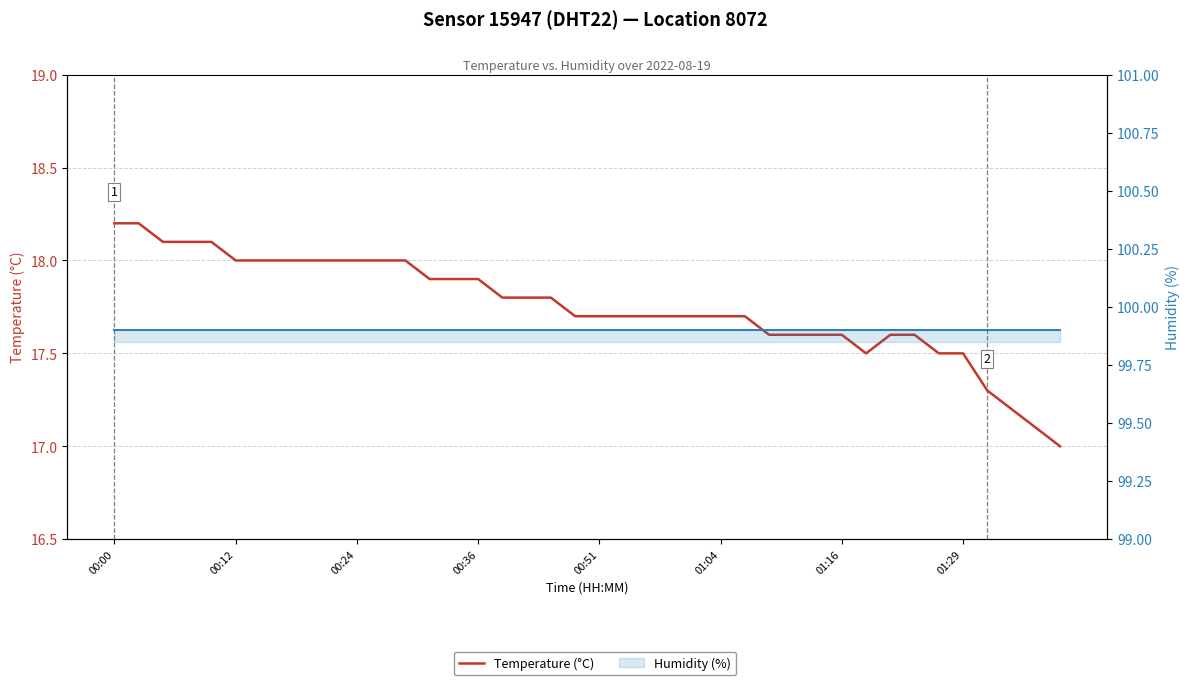

Rank the categories by Humidity (%) value from highest to lowest.

00:00, 00:12, 00:24, 00:36, 00:51, 01:04, 01:16, 01:29, 8, 9, 10, 11, 12, 13, 14, 15, 16, 17, 18, 19, 20, 21, 22, 23, 24, 25, 26, 27, 28, 29, 30, 31, 32, 33, 34, 35, 36, 37, 38, 39